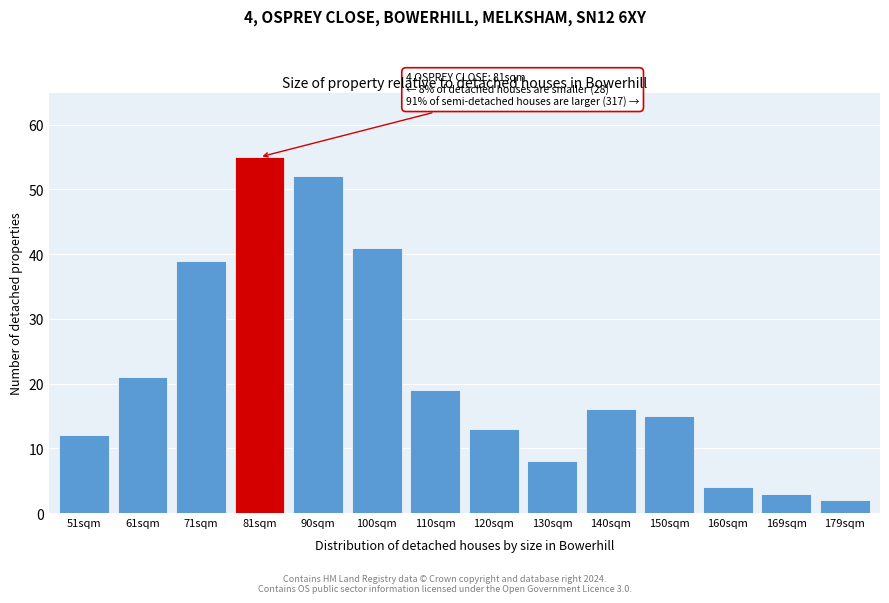

Reading left to right, list all the values displayed in this chart.

12	21	39	55	52	41	19	13	8	16	15	4	3	2